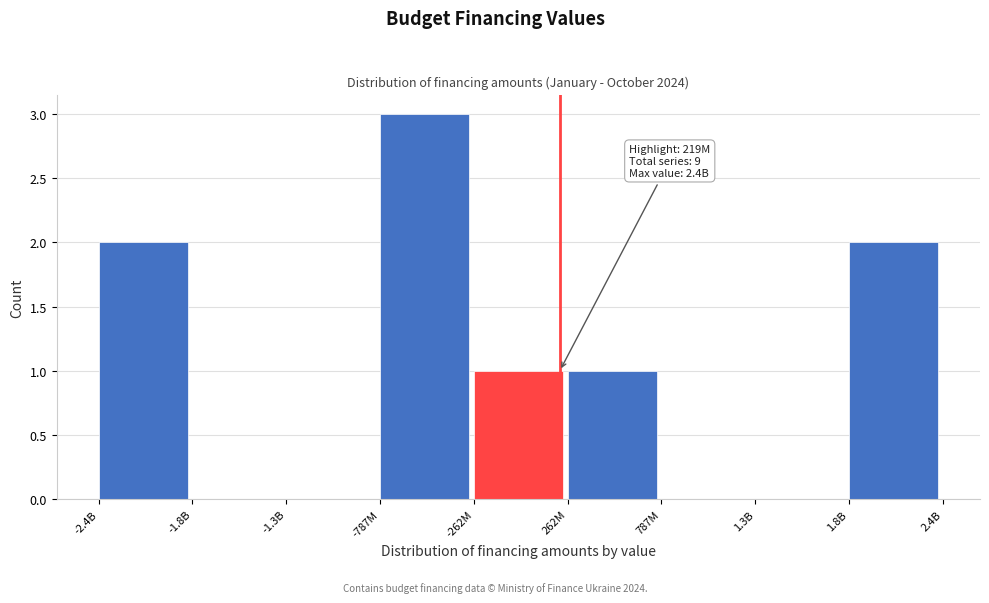

Reading left to right, extract all data points from this chart.

-2.4B=2	-1.8B=0	-1.3B=0	-787M=3	-262M=1	262M=1	787M=0	1.3B=0	1.8B=2